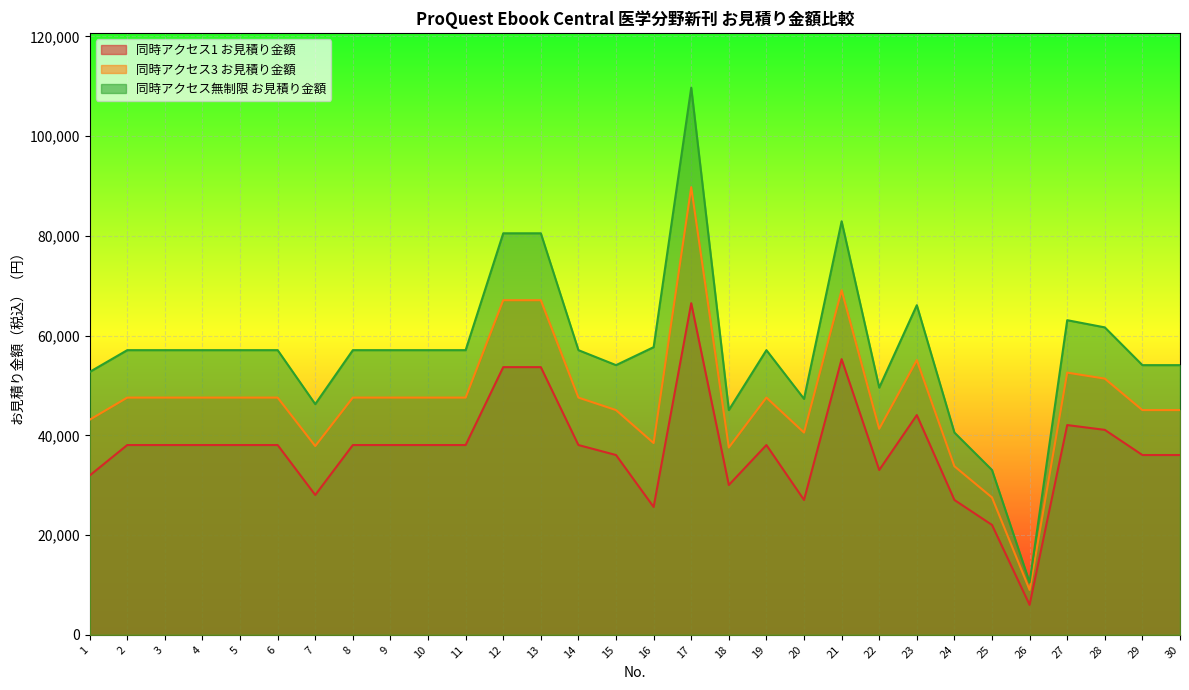

At how many categories does at least one series exceed 58241?

7